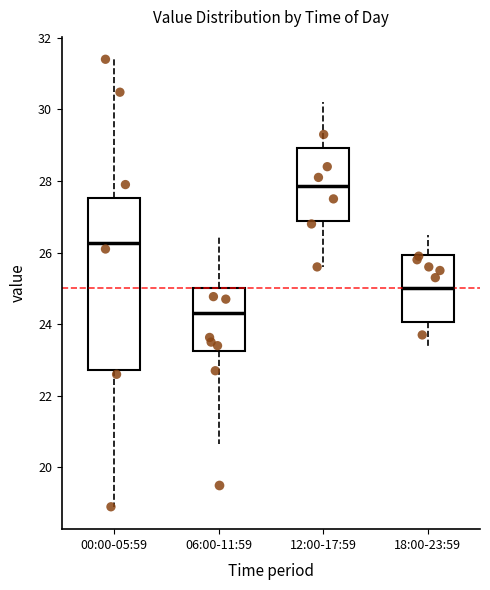

Which box is the tallest, from its lower edge to its upper edge?

00:00-05:59